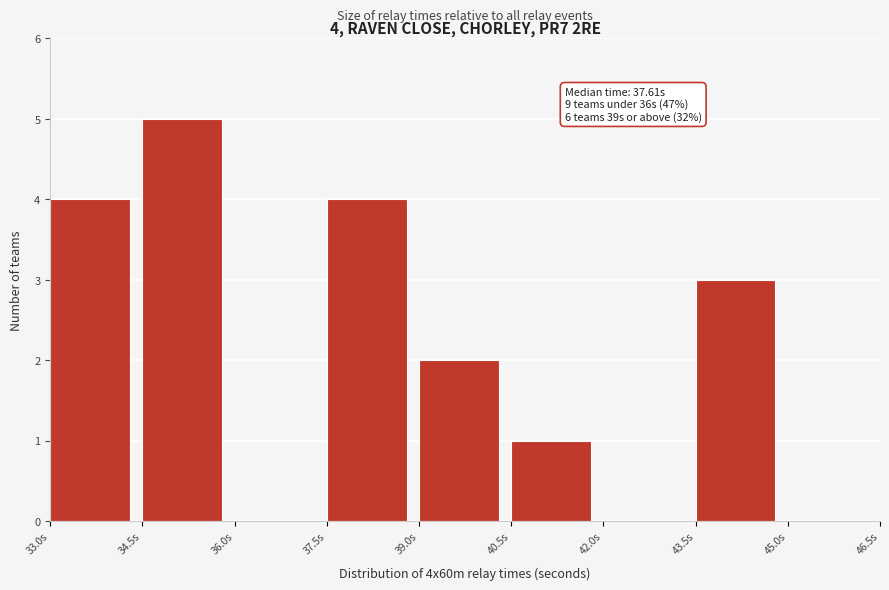

Over which range of the x-axis is the bar tallest?

34.5 to 36.0